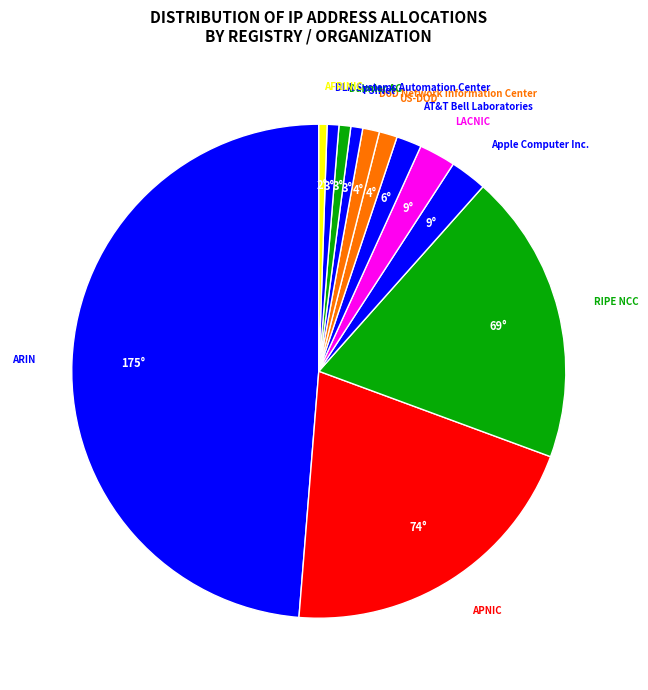

Is APNIC the majority of the pie?

No